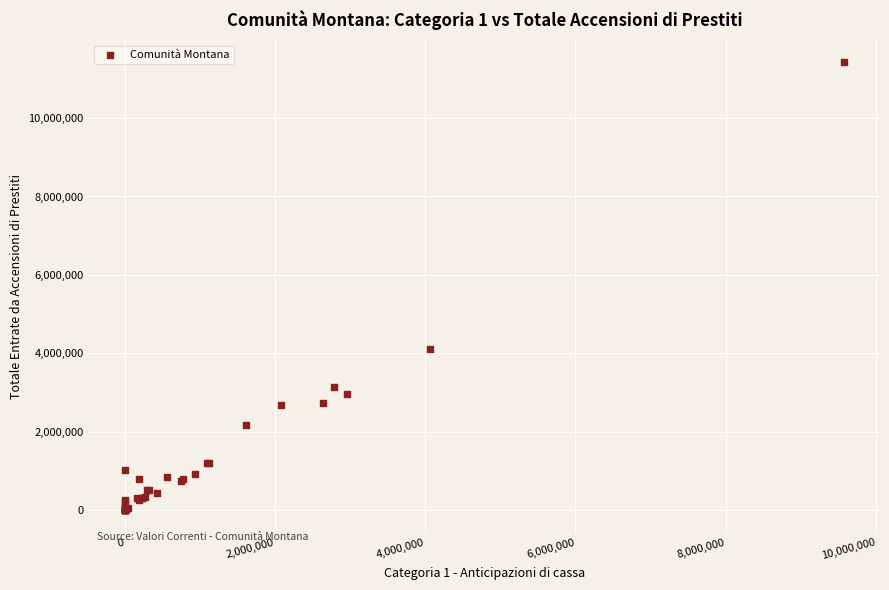

What Y value in the scatter plot is closest to 5709880?

4109292.8